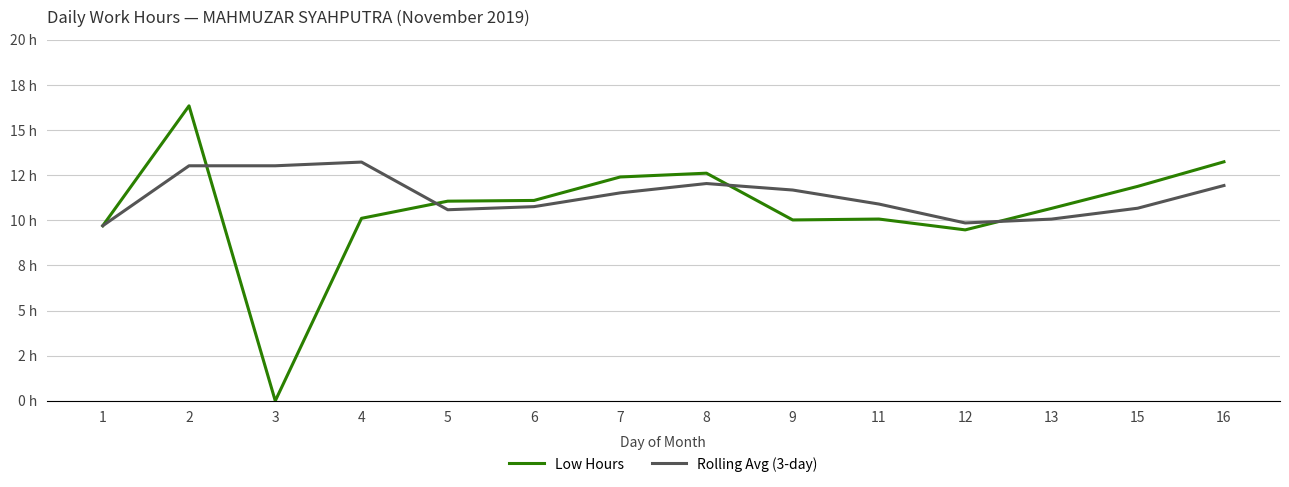

Which series changed the most between 3 and 16?

Low Hours